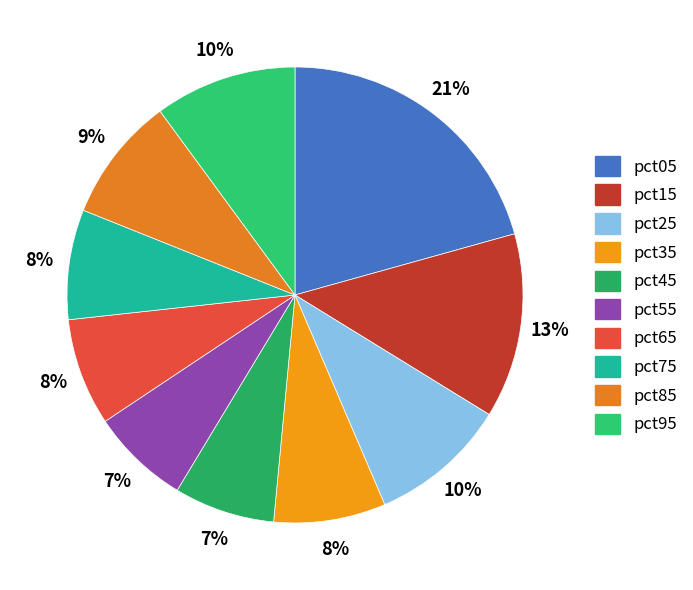

What percentage is the pct25 slice, to the nearest percent?

10%